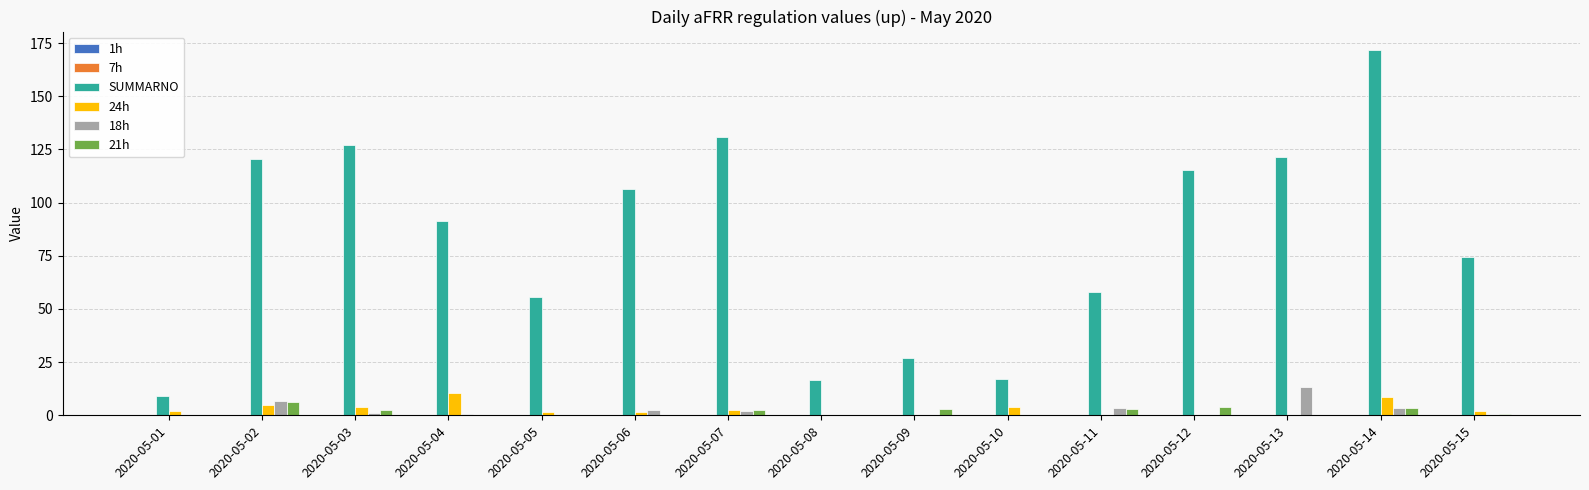

Is it true that 18h equals 7.6 at 2020-05-05?

False